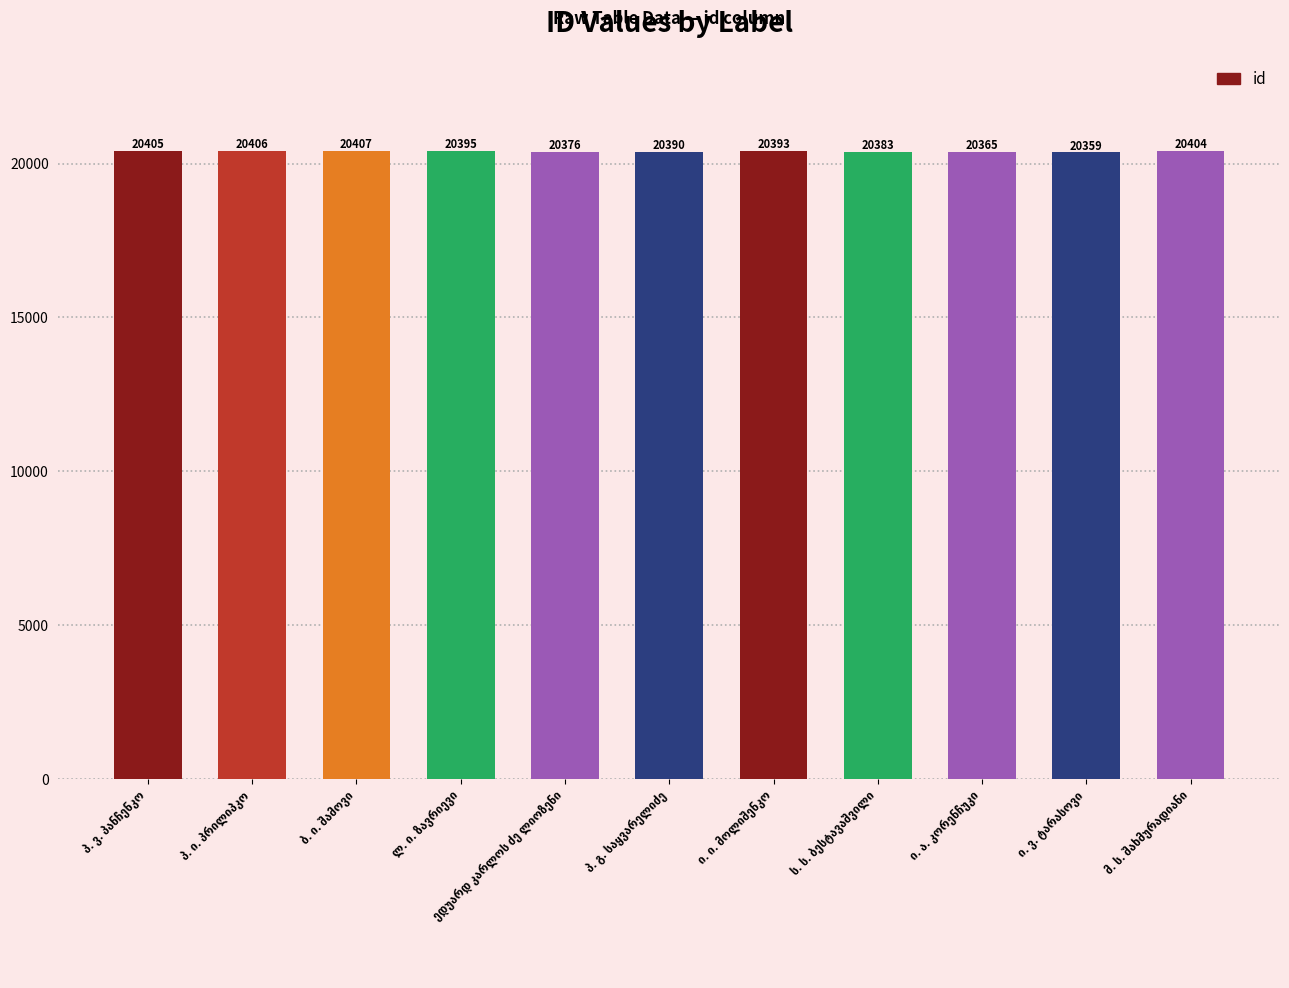

What is the smallest value displayed?

20359